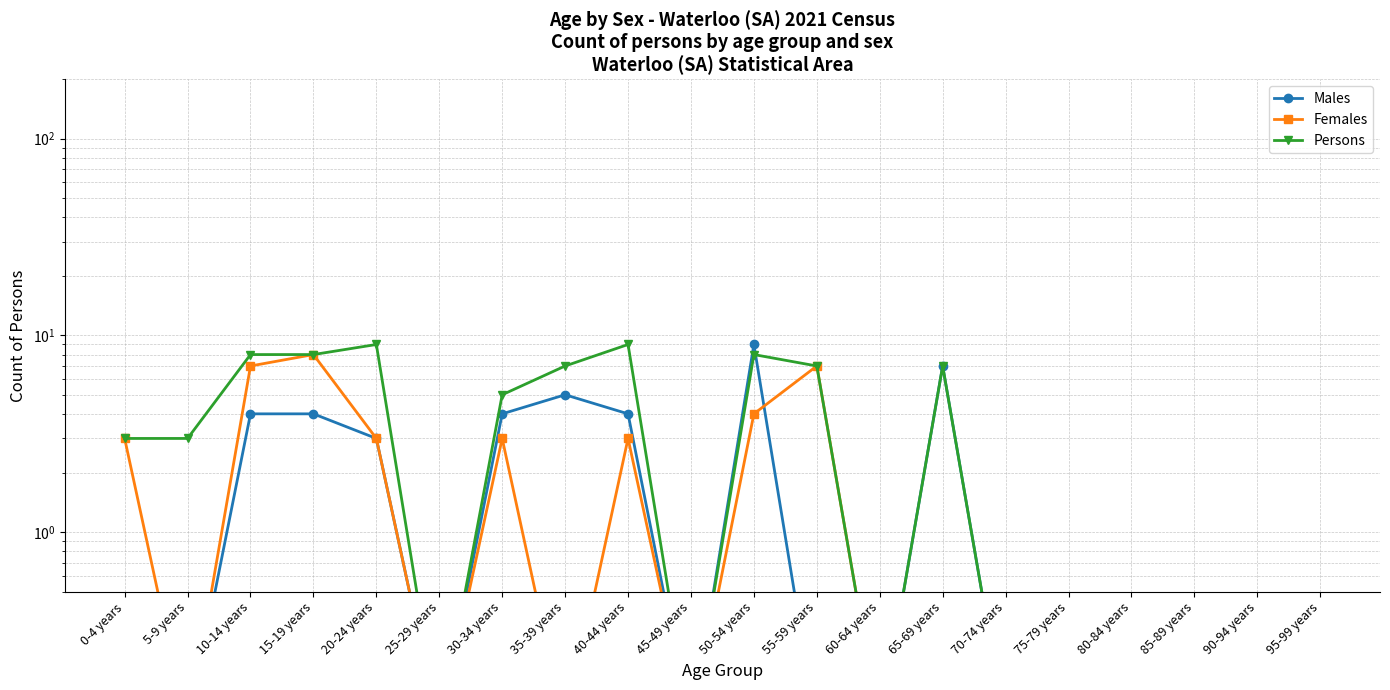

Reading left to right, list all the values displayed in this chart.

Males: 0-4 years=0.1	5-9 years=0.1	10-14 years=4.0	15-19 years=4.0	20-24 years=3.0	25-29 years=0.1	30-34 years=4.0	35-39 years=5.0	40-44 years=4.0	45-49 years=0.1	50-54 years=9.0	55-59 years=0.1	60-64 years=0.1	65-69 years=7.0	70-74 years=0.1	75-79 years=0.1	80-84 years=0.1	85-89 years=0.1	90-94 years=0.1	95-99 years=0.1
Females: 0-4 years=3.0	5-9 years=0.1	10-14 years=7.0	15-19 years=8.0	20-24 years=3.0	25-29 years=0.1	30-34 years=3.0	35-39 years=0.1	40-44 years=3.0	45-49 years=0.1	50-54 years=4.0	55-59 years=7.0	60-64 years=0.1	65-69 years=0.1	70-74 years=0.1	75-79 years=0.1	80-84 years=0.1	85-89 years=0.1	90-94 years=0.1	95-99 years=0.1
Persons: 0-4 years=3.0	5-9 years=3.0	10-14 years=8.0	15-19 years=8.0	20-24 years=9.0	25-29 years=0.1	30-34 years=5.0	35-39 years=7.0	40-44 years=9.0	45-49 years=0.1	50-54 years=8.0	55-59 years=7.0	60-64 years=0.1	65-69 years=7.0	70-74 years=0.1	75-79 years=0.1	80-84 years=0.1	85-89 years=0.1	90-94 years=0.1	95-99 years=0.1